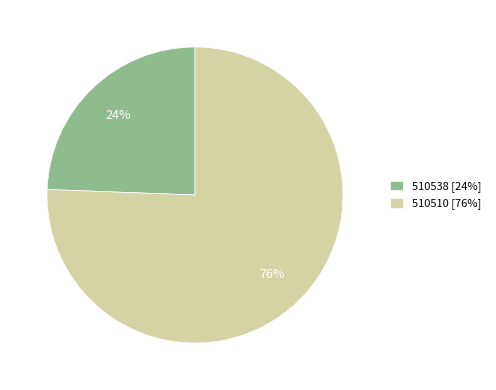

True or false: 510538 accounts for 11% of the total.

False